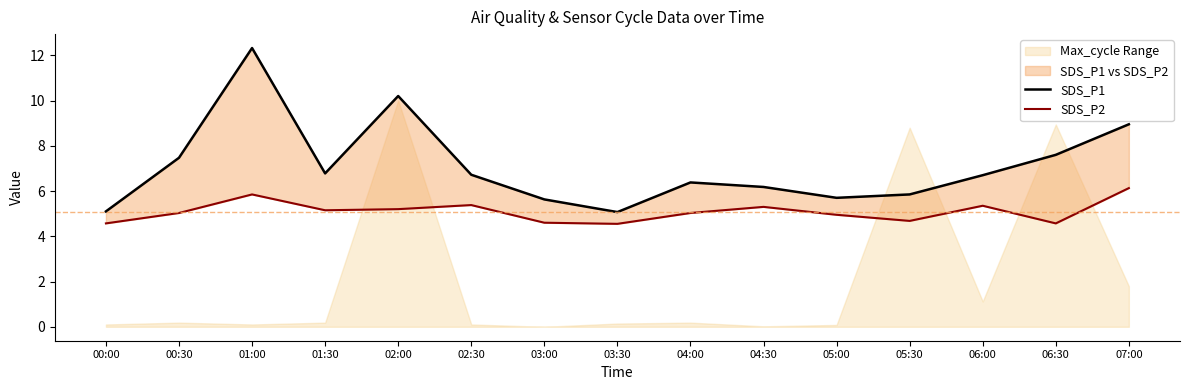

What is the label of the 12th point from the left?

05:30